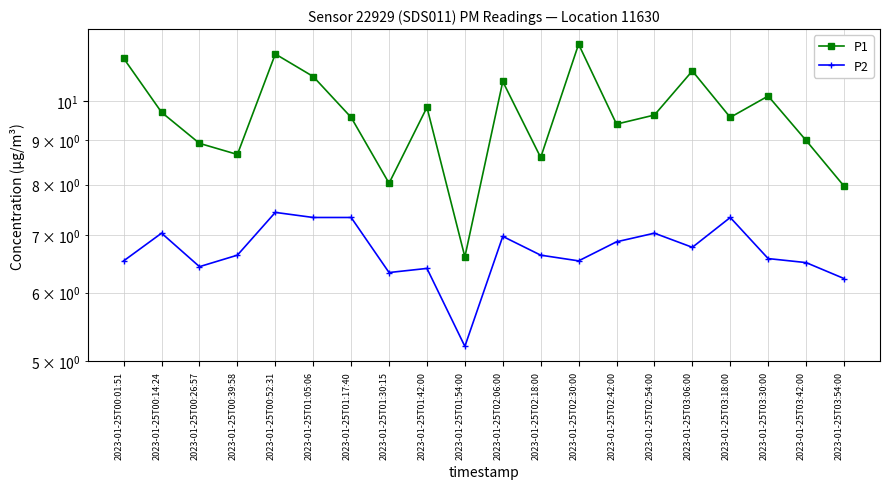

Where does the P1 series first go above 9?

2023-01-25T00:01:51